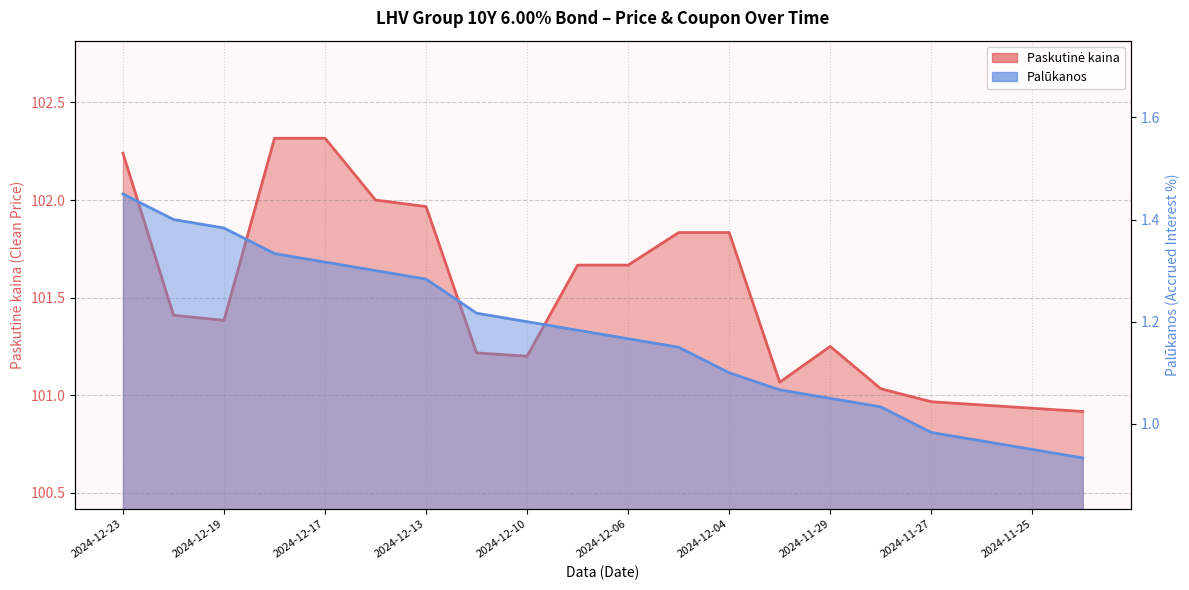

How many lines are shown in the chart?

2